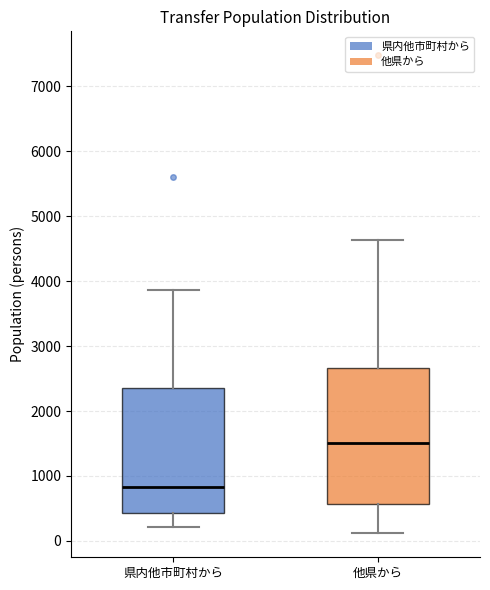

Reading left to right, transcribe this box plot: for each box, give where its median line is, the range the box spans, and where its two whiskers end, as read against the y-axis. The values are not printed on the chart, so give them approximately, as read against the axis.

県内他市町村から: median 800, box 400 to 2400, whiskers 200 to 3900
他県から: median 1500, box 600 to 2700, whiskers 100 to 4600